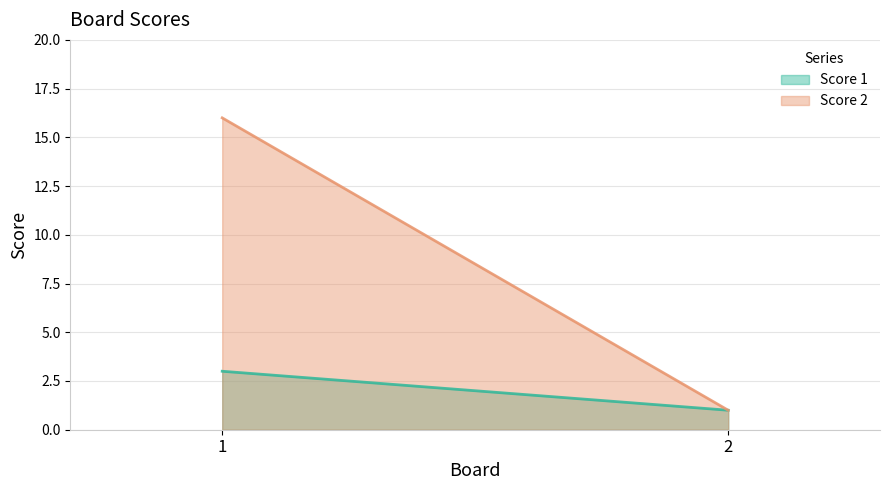

What value does the Score 1 series have at 2?

1